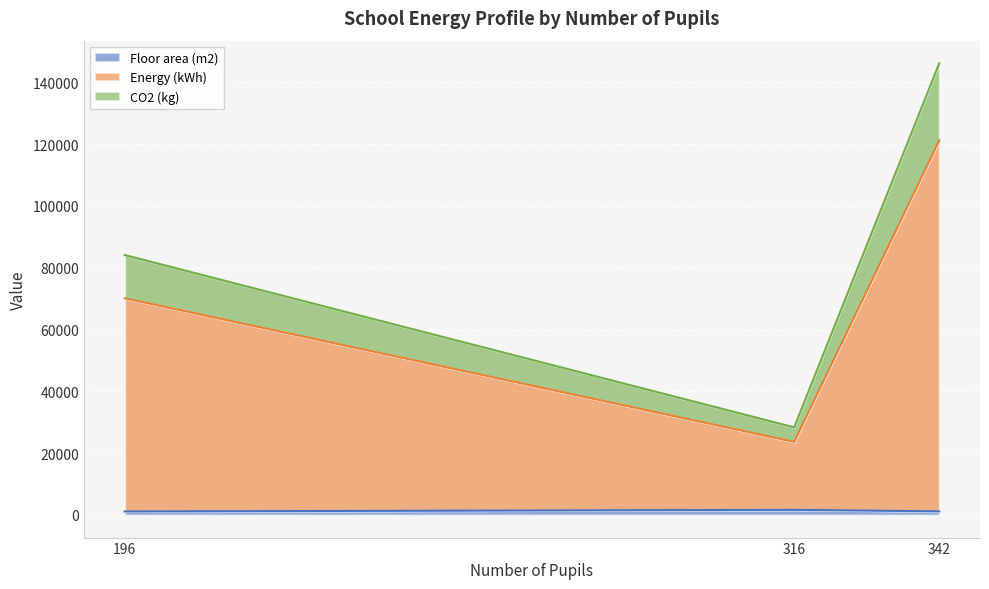

At which category is the sum across all series the highest?

342